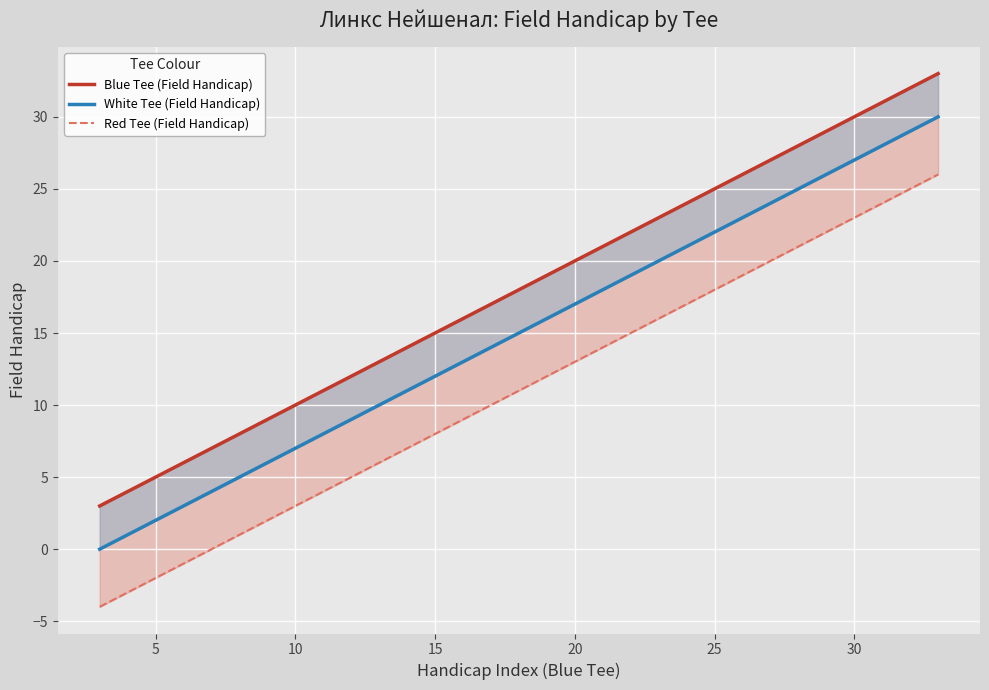

At how many categories does at least one series exceed 27?

6